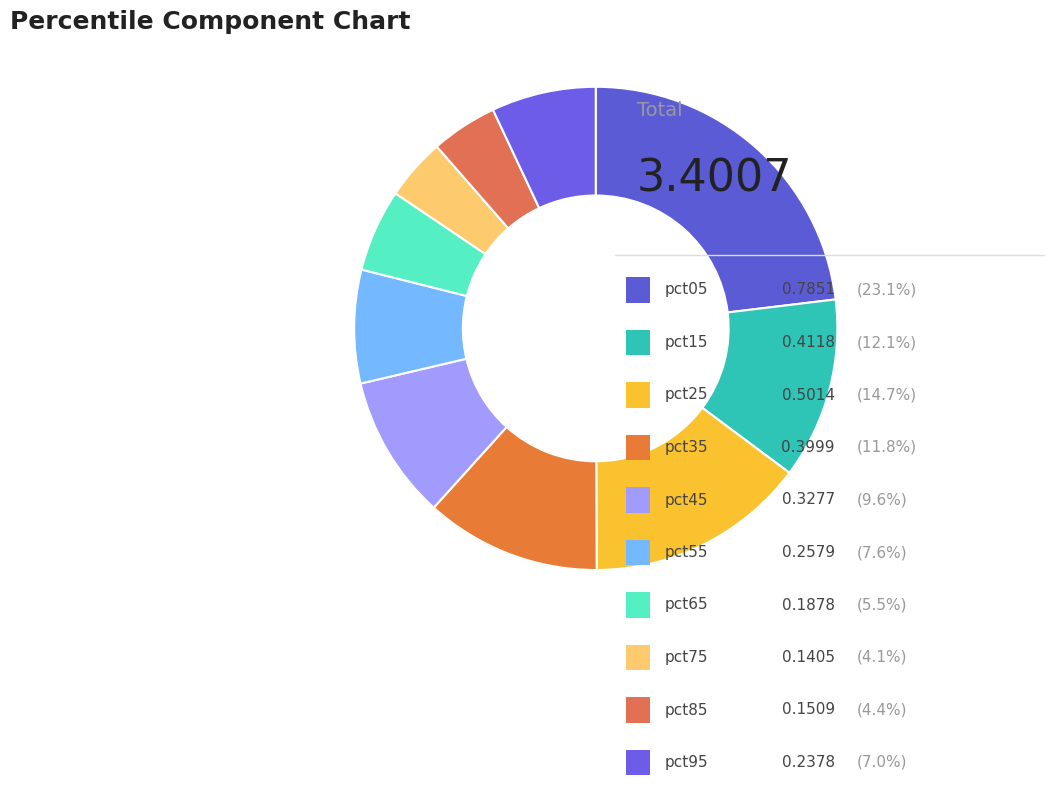

How many segments does this pie chart have?

10